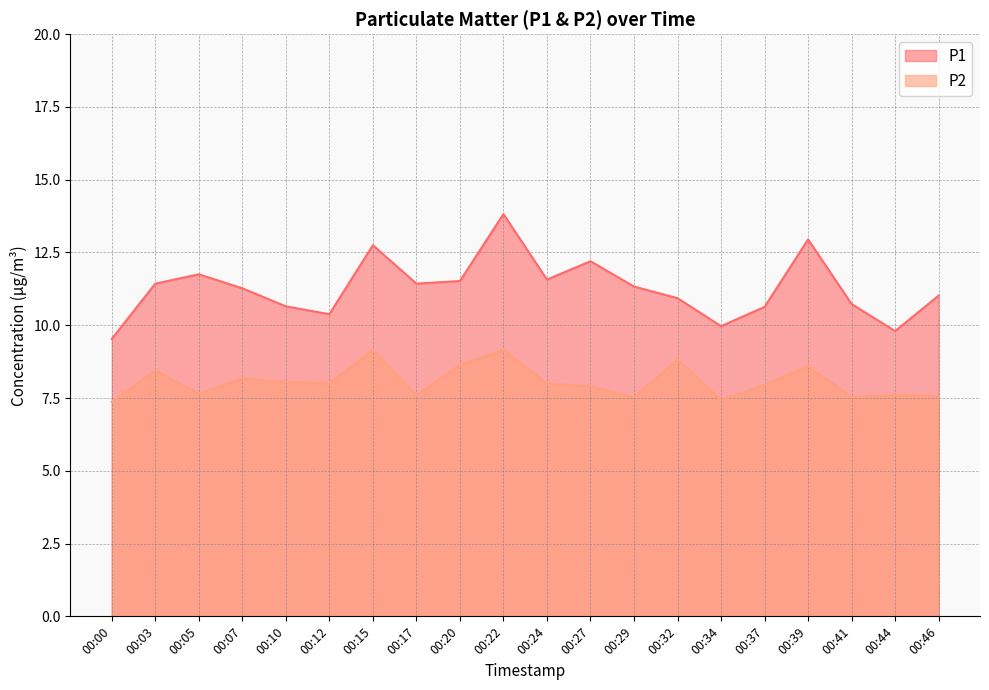

What is the difference between the P1 values at 00:07 and 00:37?

0.6